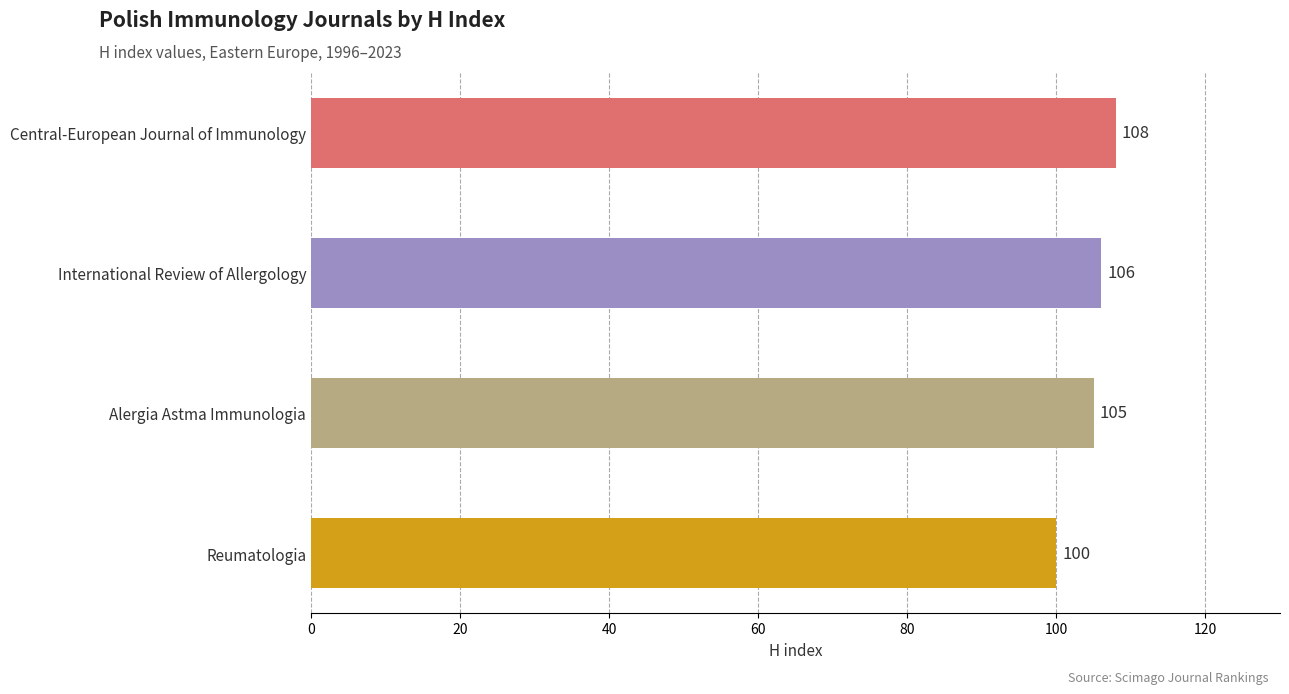

Which has a higher value, Reumatologia or Central-European Journal of Immunology?

Central-European Journal of Immunology